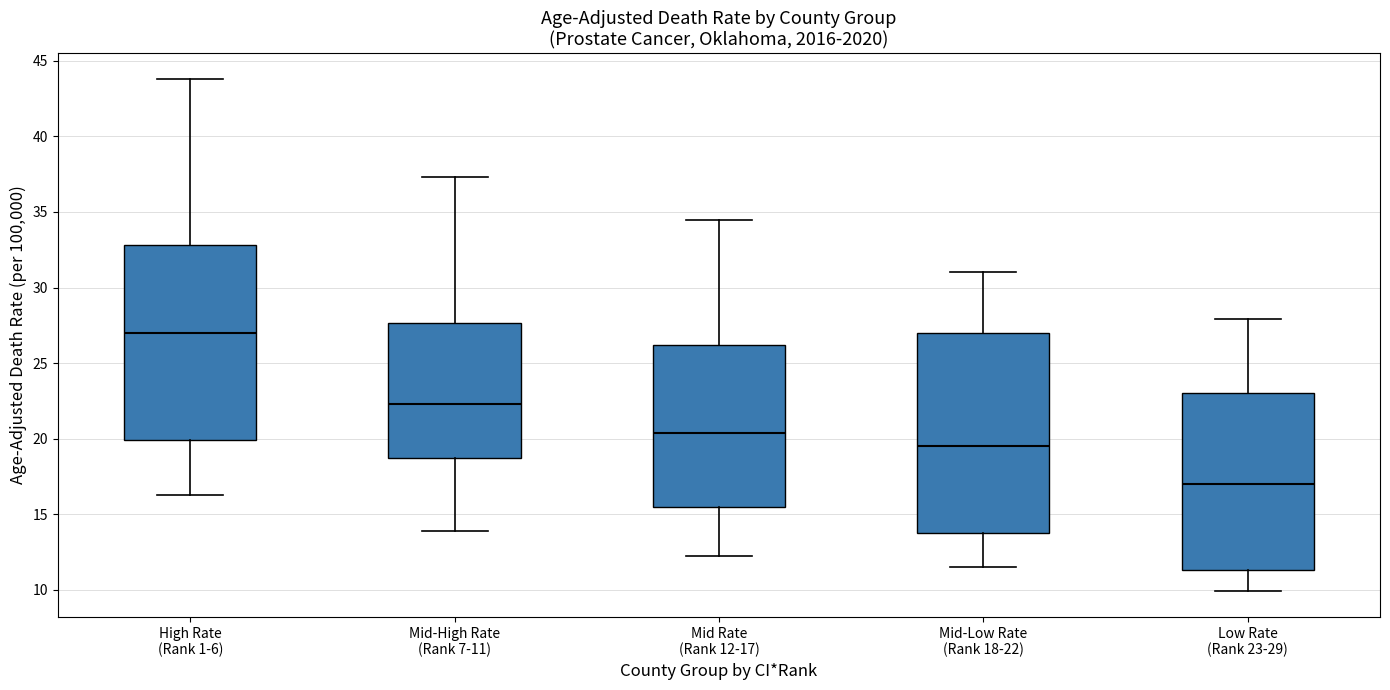

Reading left to right, read every box against the y-axis: the position of its median line, the range the box covers, and the ends of its whiskers. The values are not printed on the chart, so give them approximately, as read against the axis.

High Rate (Rank 1-6): median 27.0, box 20.0 to 33.0, whiskers 16.5 to 44.0
Mid-High Rate (Rank 7-11): median 22.5, box 19.0 to 27.5, whiskers 14.0 to 37.5
Mid Rate (Rank 12-17): median 20.5, box 15.5 to 26.0, whiskers 12.0 to 34.5
Mid-Low Rate (Rank 18-22): median 19.5, box 14.0 to 27.0, whiskers 11.5 to 31.0
Low Rate (Rank 23-29): median 17.0, box 11.5 to 23.0, whiskers 10.0 to 28.0